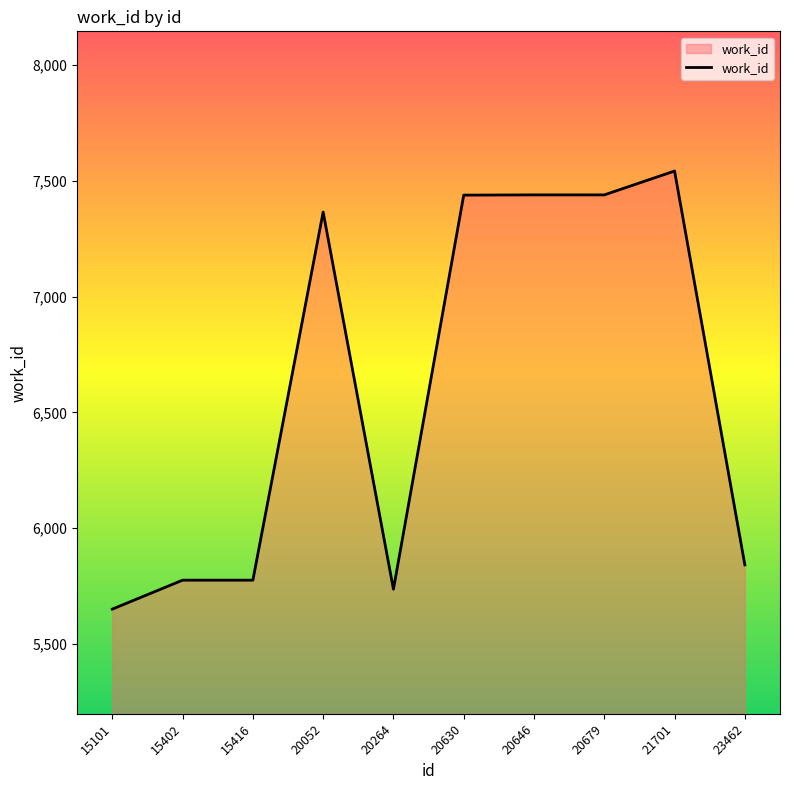

At which category does the chart reach its minimum across all series?

15101